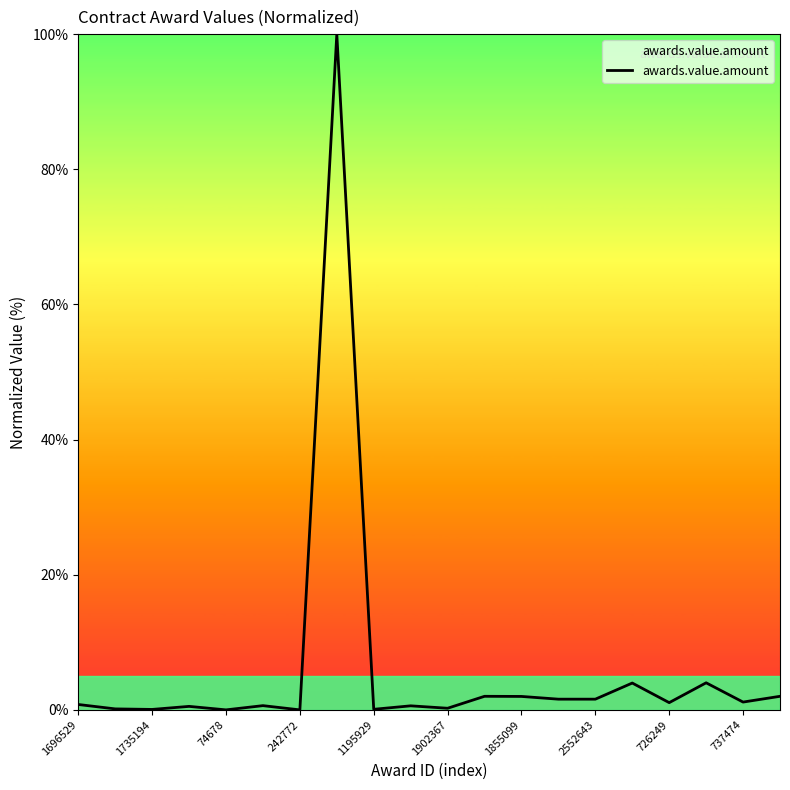

What is the greatest value displayed?

100.0